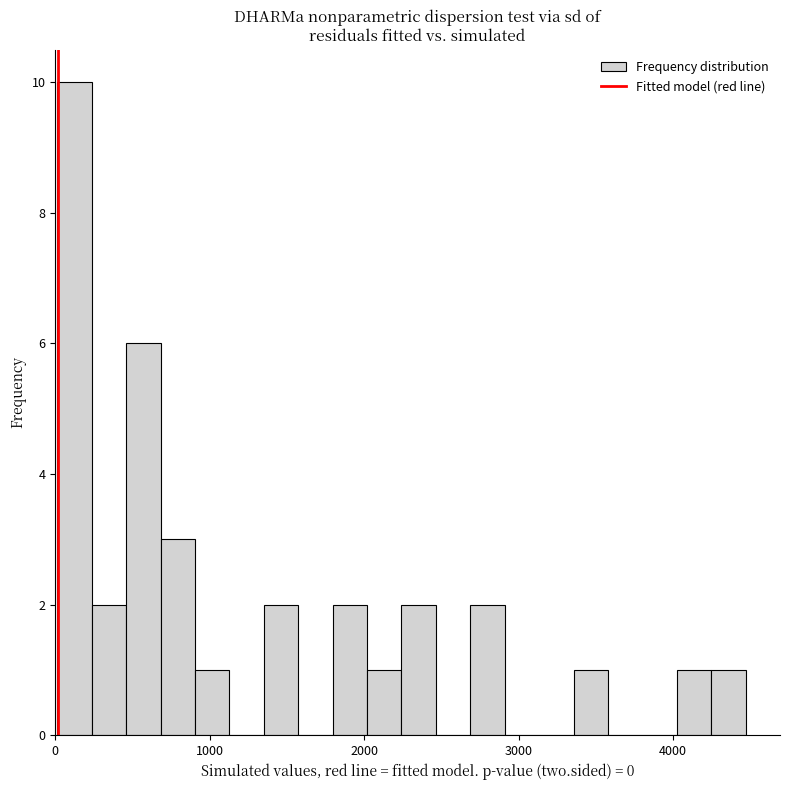

Read against the x-axis, roughly where is the centre of the tallest bar?

100